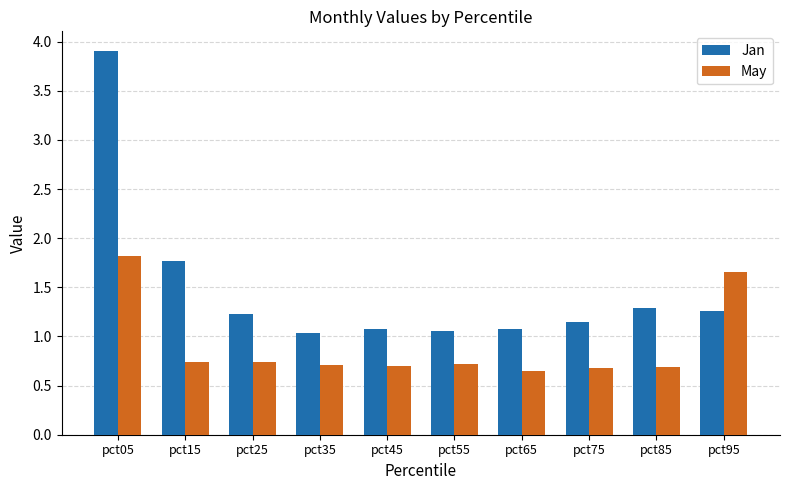

What is the value of the May (High) bar at the 9th from the left?

0.7